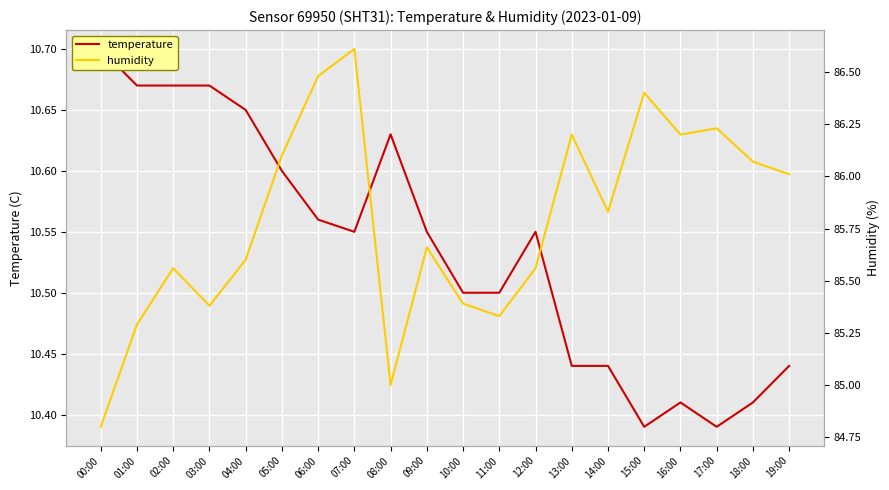

At which category does humidity reach its first local valley?

03:00